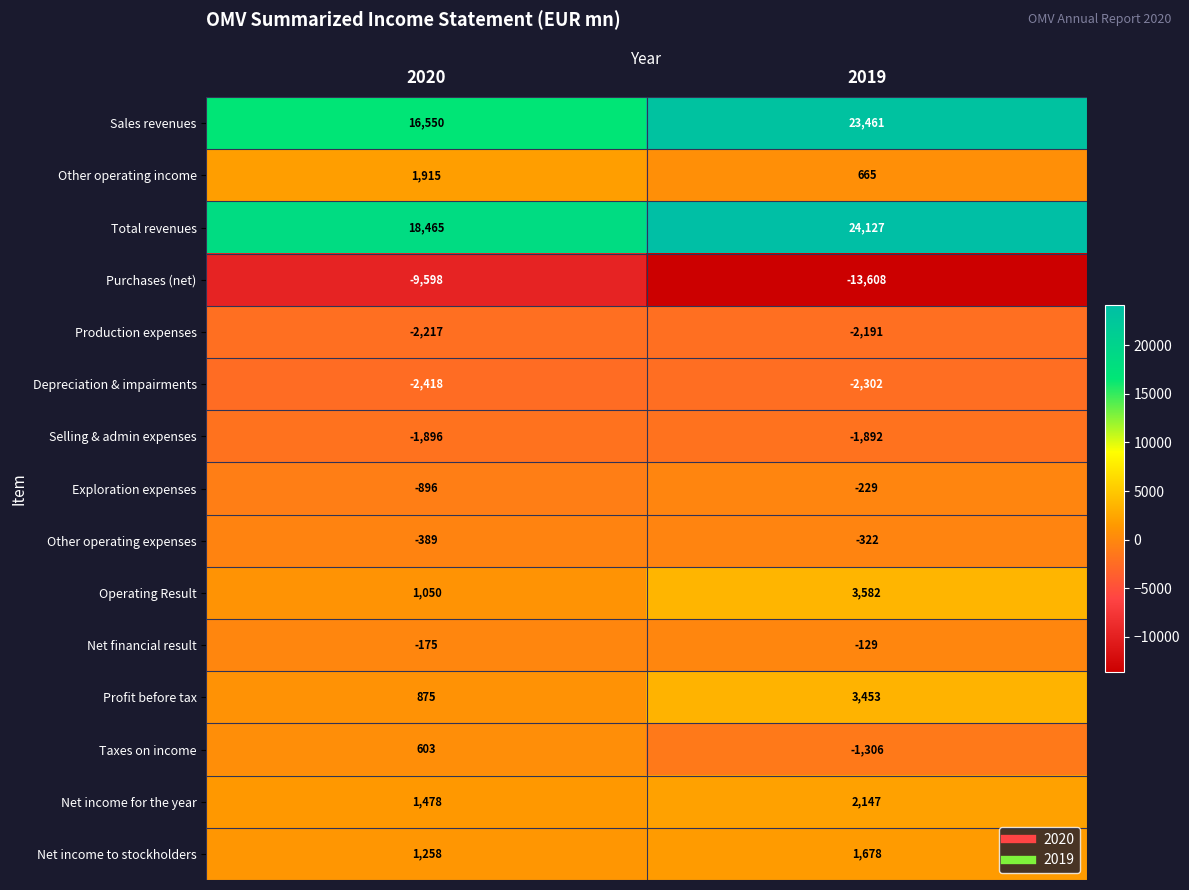

Which label corresponds to the largest value in the chart?

2019